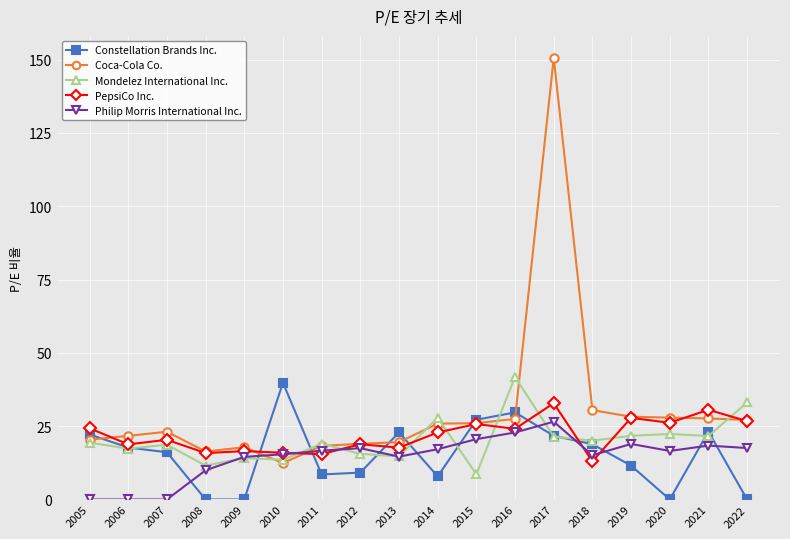

What is the value of the Philip Morris International Inc. point at the 15th from the left?

18.9